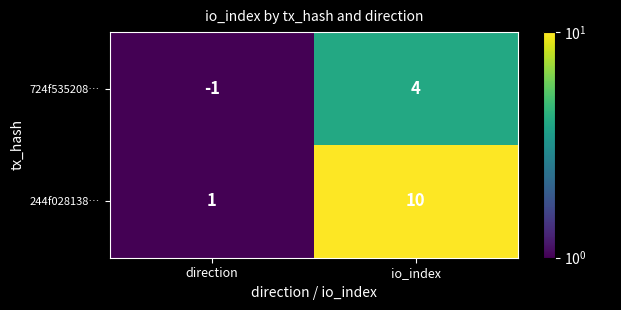

Is it true that 244f028138… equals 6 at io_index?

False